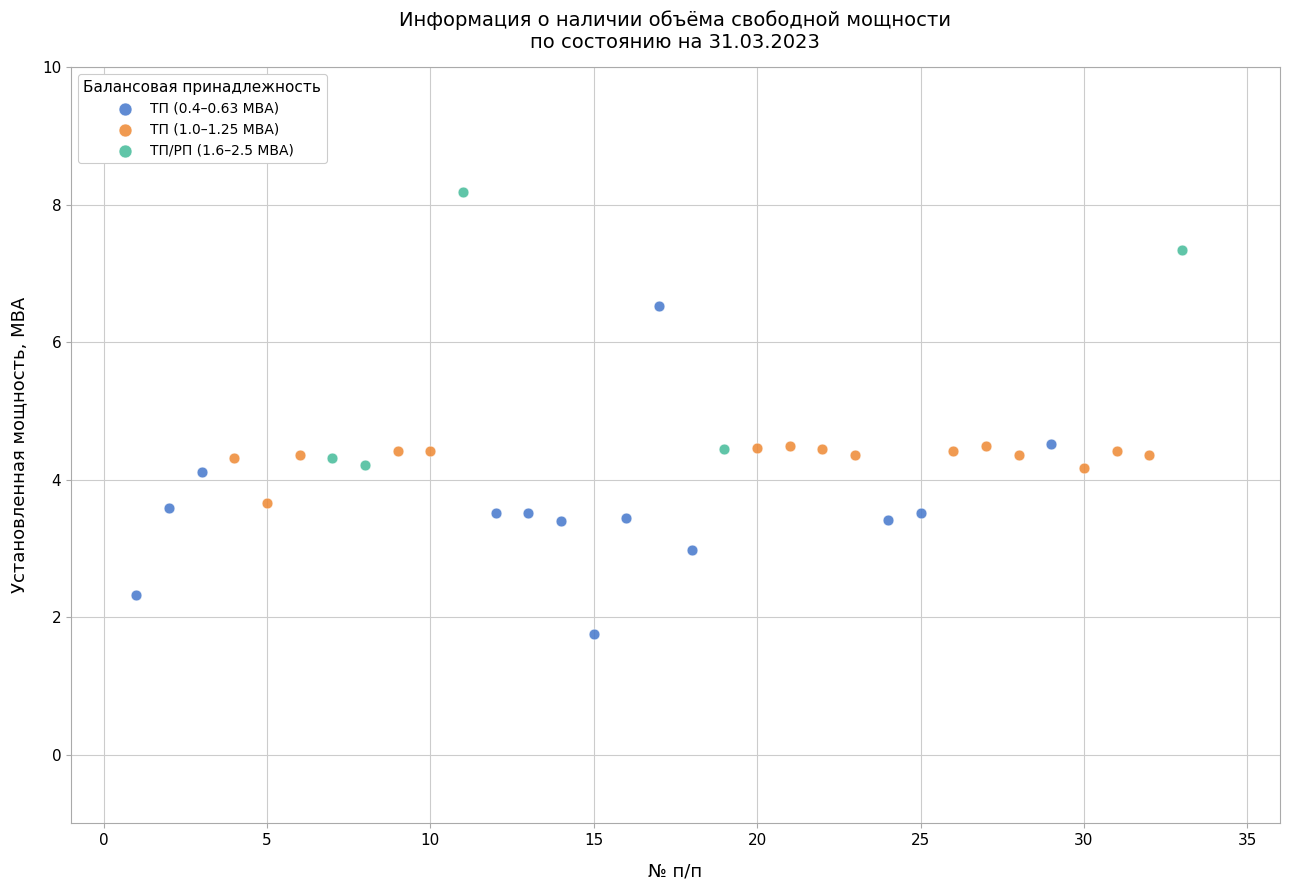

Which series contains the highest Y value?

ТП/РП (1.6–2.5 МВА)